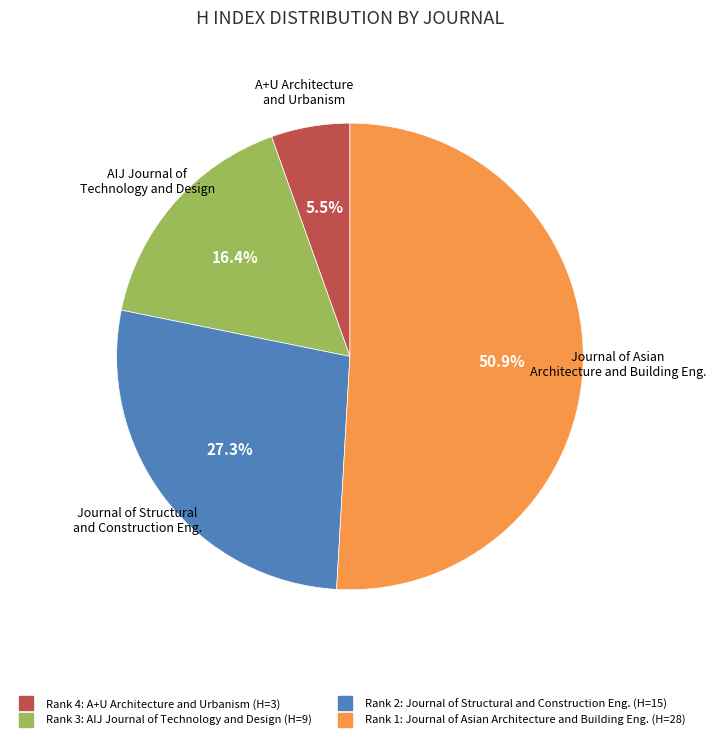

Does any single category account for the majority?

Yes